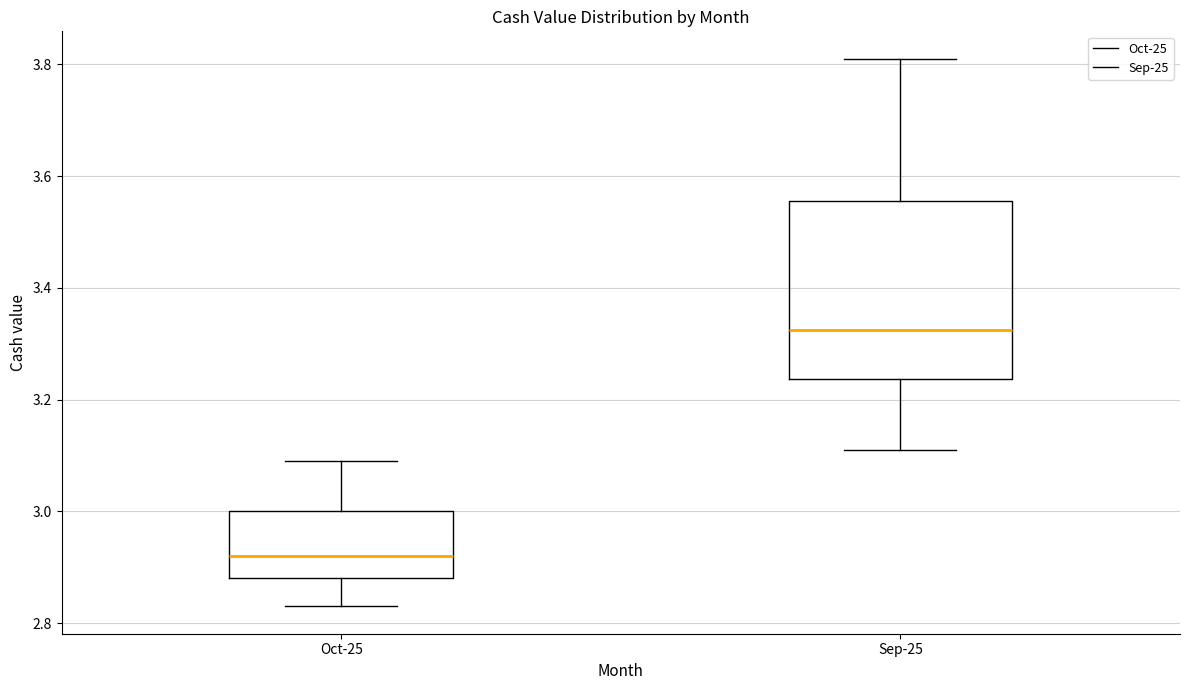

Reading left to right, transcribe this box plot: for each box, give where its median line is, the range the box spans, and where its two whiskers end, as read against the y-axis. The values are not printed on the chart, so give them approximately, as read against the axis.

Oct-25: median 2.92, box 2.88 to 3.00, whiskers 2.84 to 3.10
Sep-25: median 3.32, box 3.24 to 3.56, whiskers 3.12 to 3.82